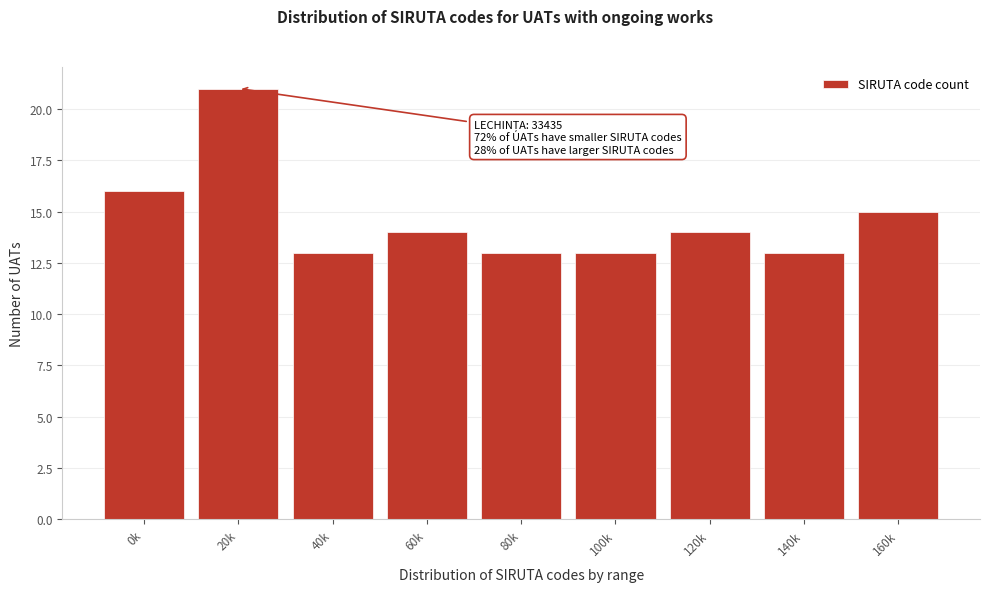

Reading left to right, extract all data points from this chart.

0k=16	20k=21	40k=13	60k=14	80k=13	100k=13	120k=14	140k=13	160k=15